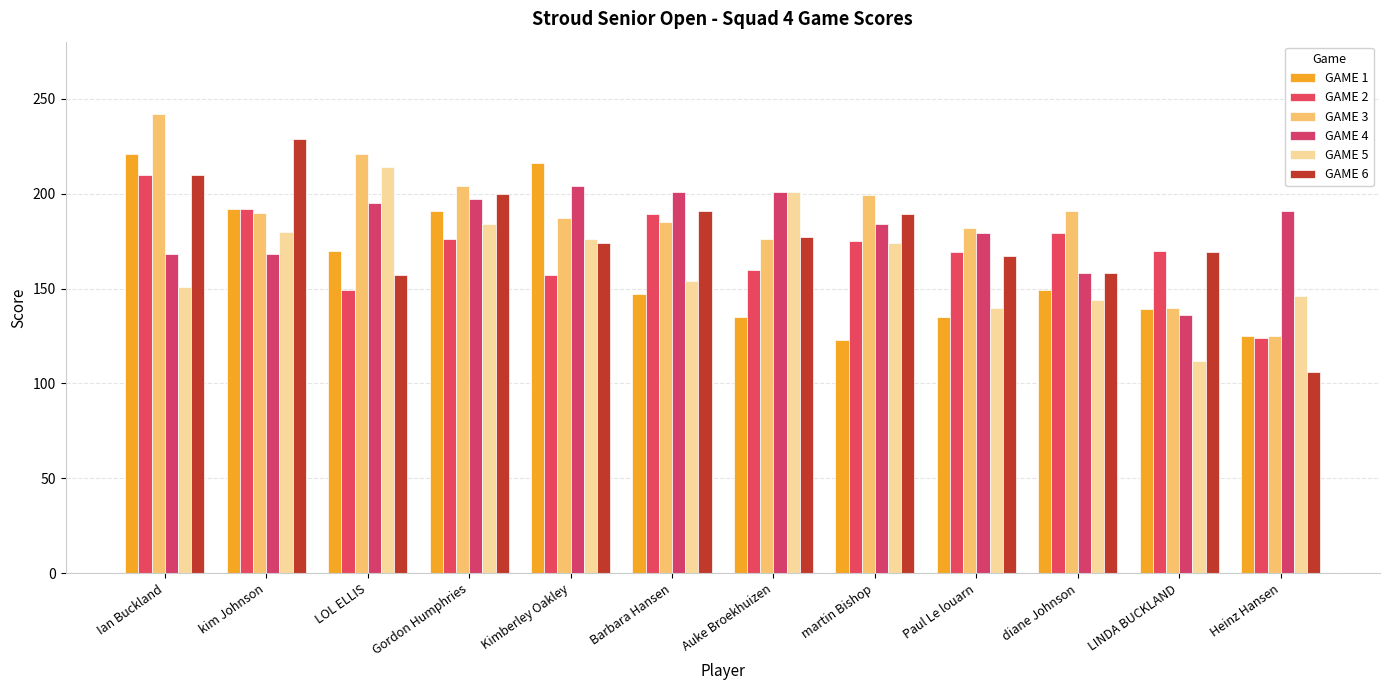

How many values in the GAME 2 series are below 175?

6